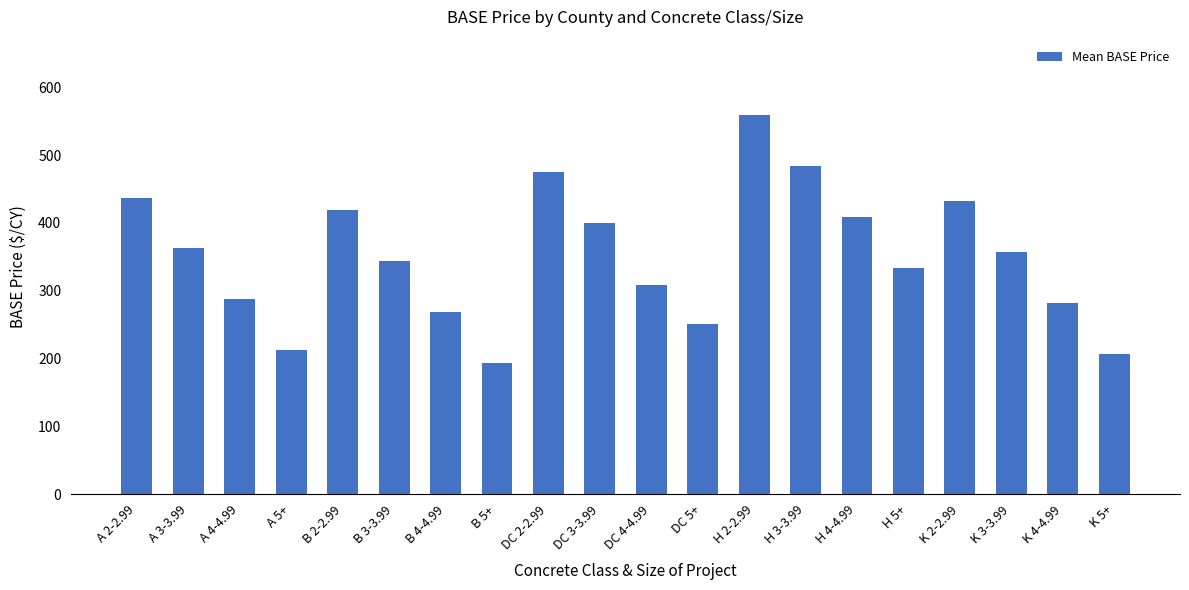

True or false: the data shows 64.3 at B 5+.

False